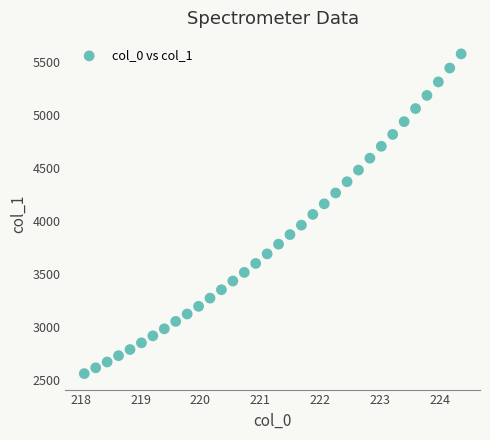

What is the range of Y values (max minus min)?

3013.9